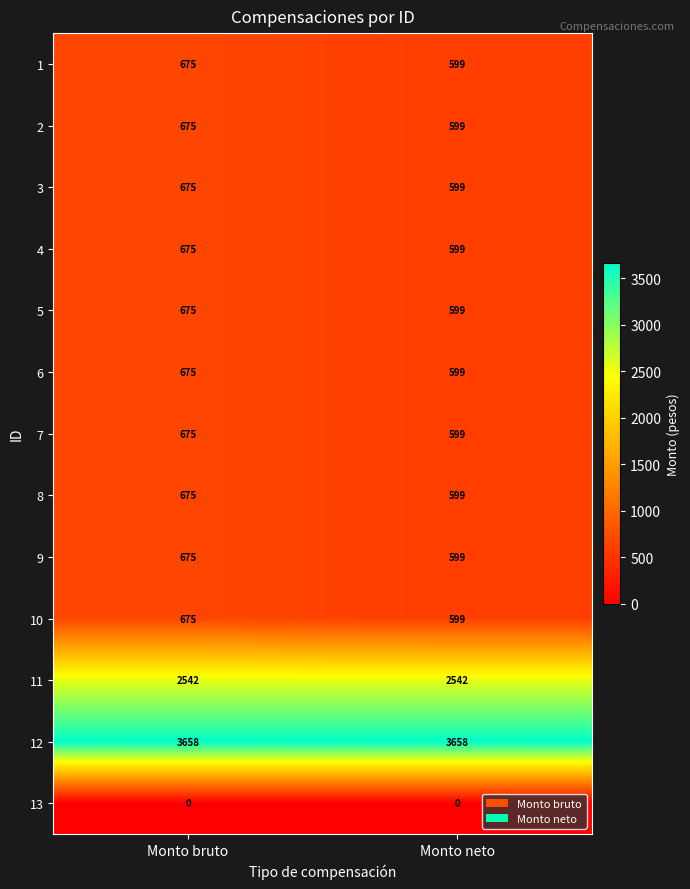

At which label does 6 reach its minimum?

Monto neto